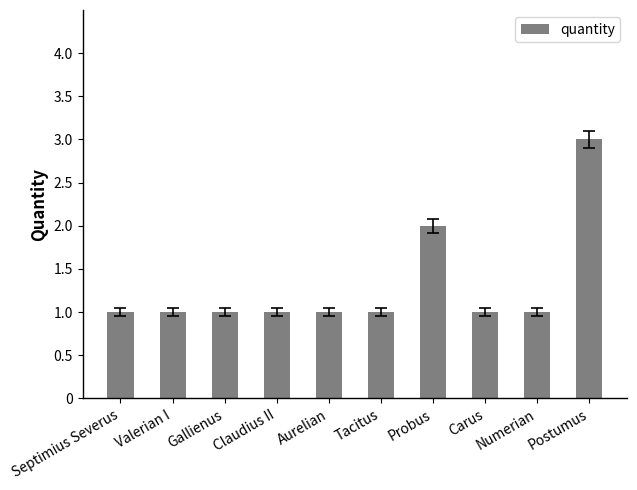

Reading left to right, transcribe all the data shown in this chart.

1	1	1	1	1	1	2	1	1	3